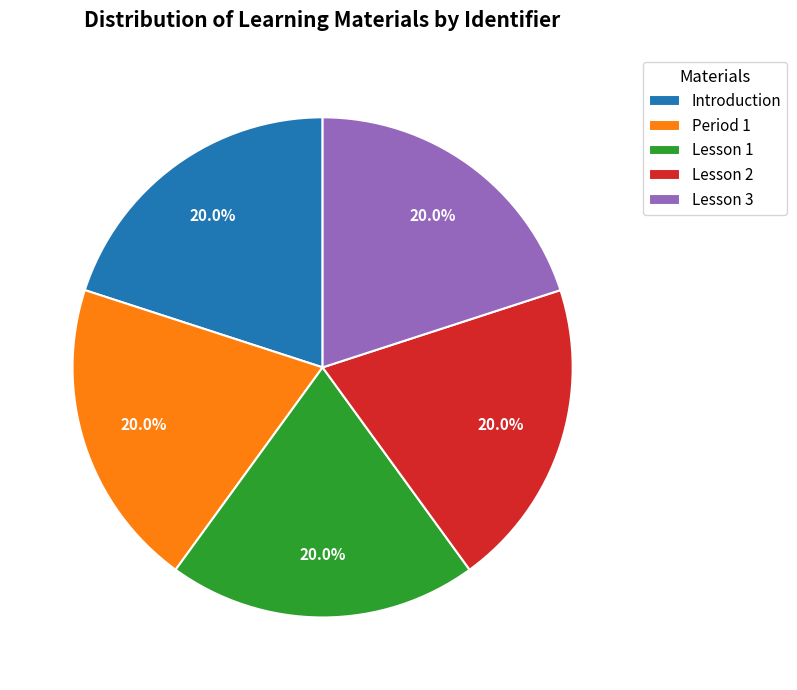

Is Lesson 1 the majority of the pie?

No